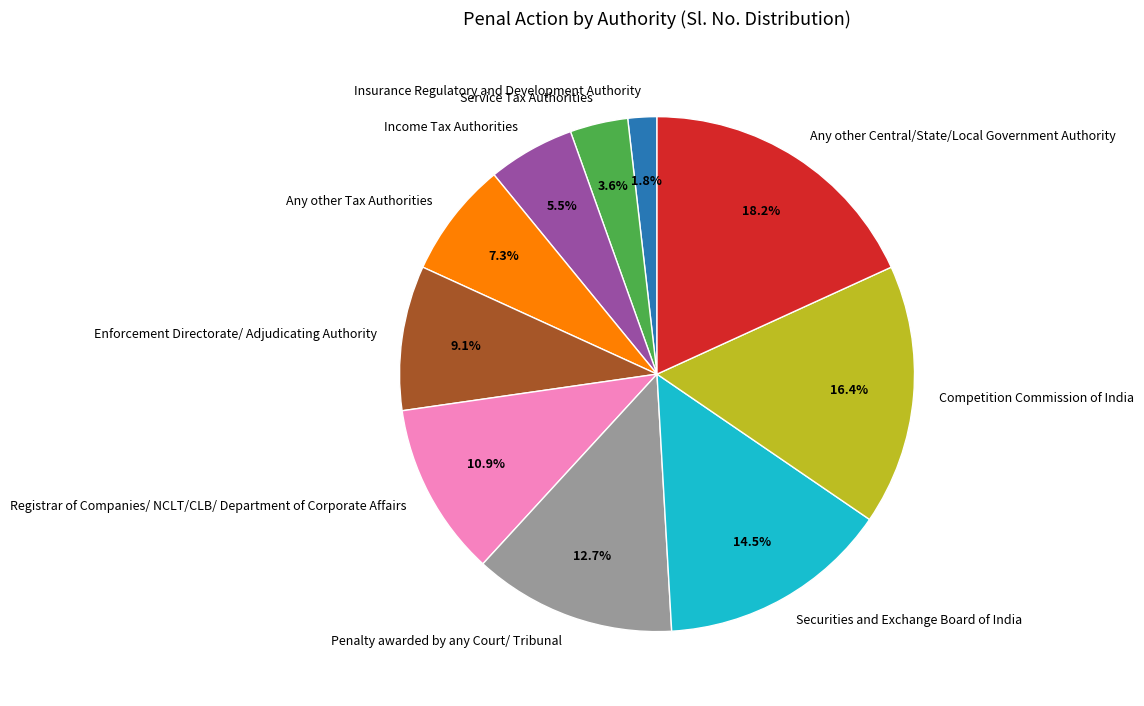

Count the number of slices in the pie.

10